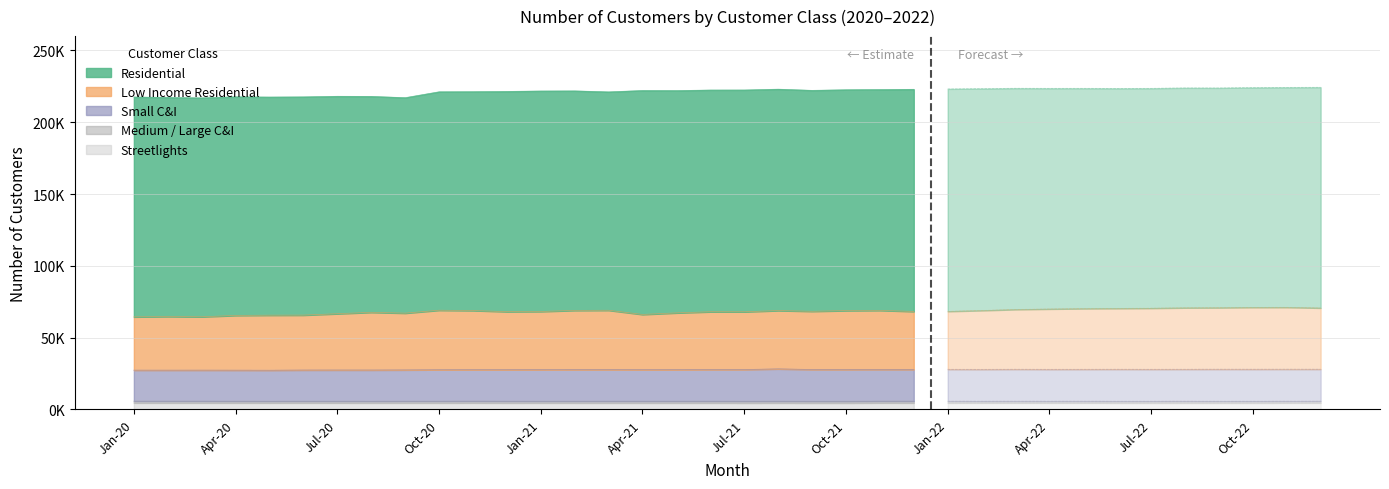

True or false: Low Income Residential and Residential cross at least once.

False